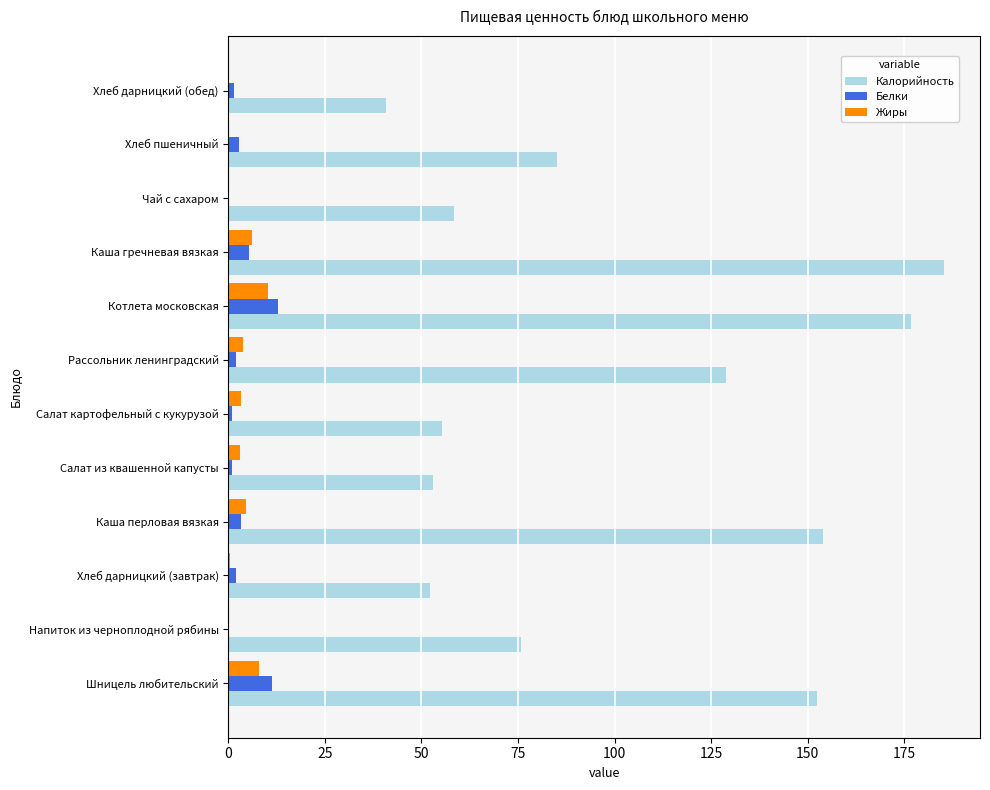

Which label corresponds to the largest value in the chart?

Каша гречневая вязкая